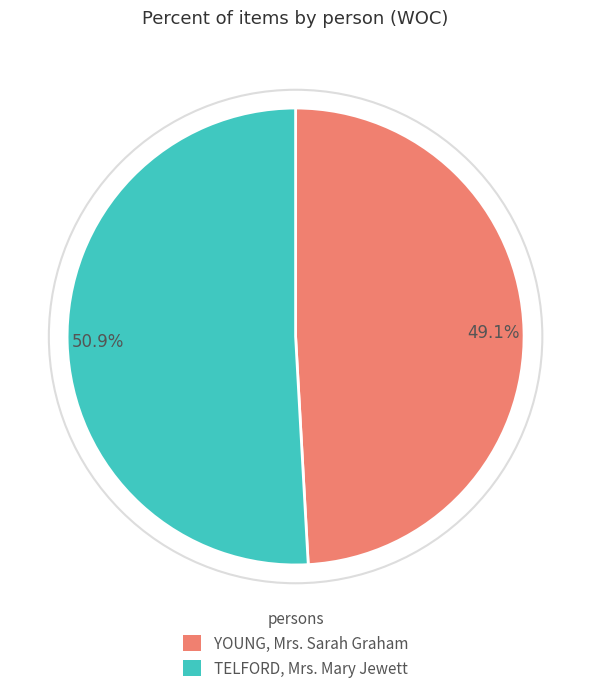

Does YOUNG, Mrs. Sarah Graham account for over 50% of the chart?

No